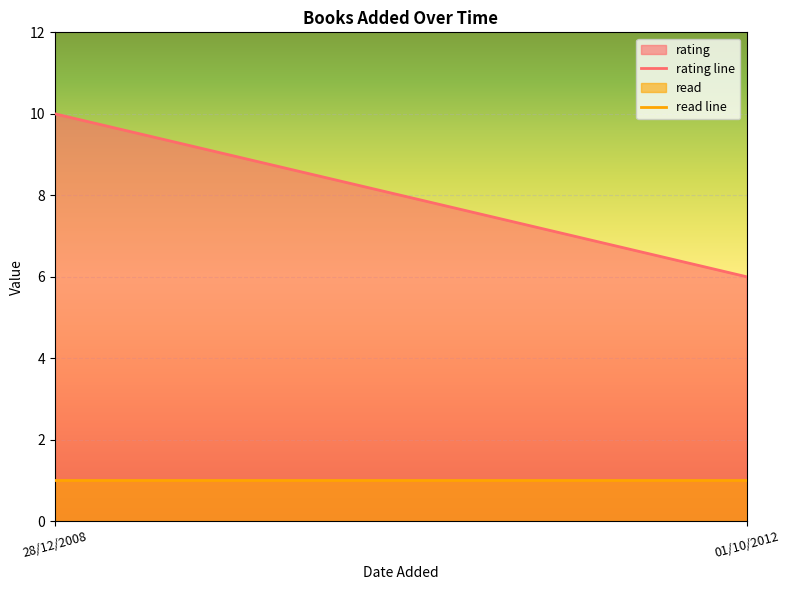

Reading left to right, list all the values displayed in this chart.

rating: 10	6
read: 1	1